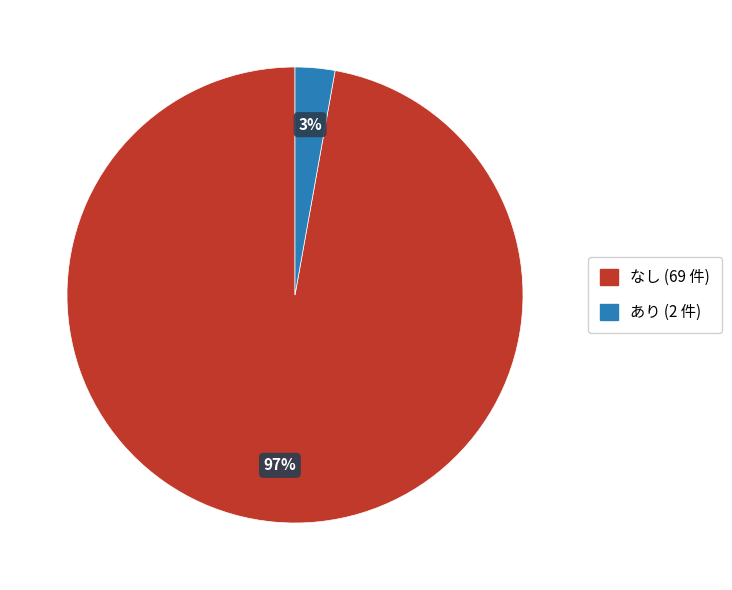

Which category has the biggest portion of the pie?

なし